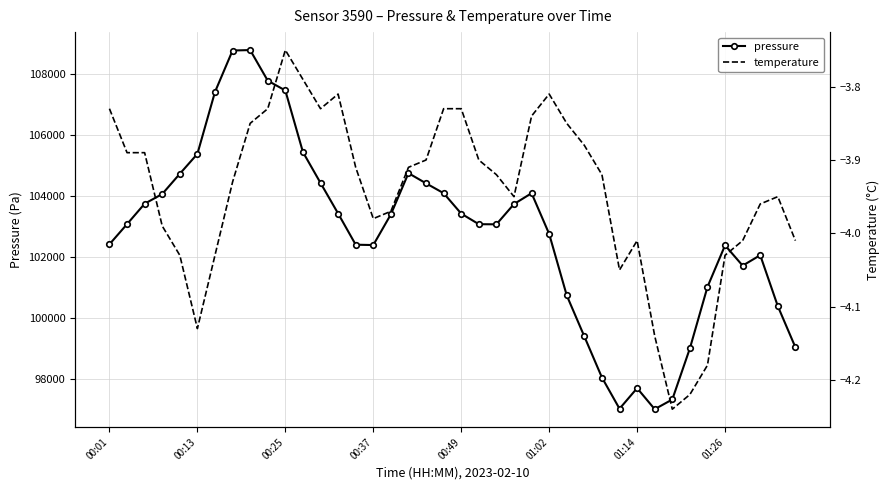

How many interior local peaks does the pressure series have?

6